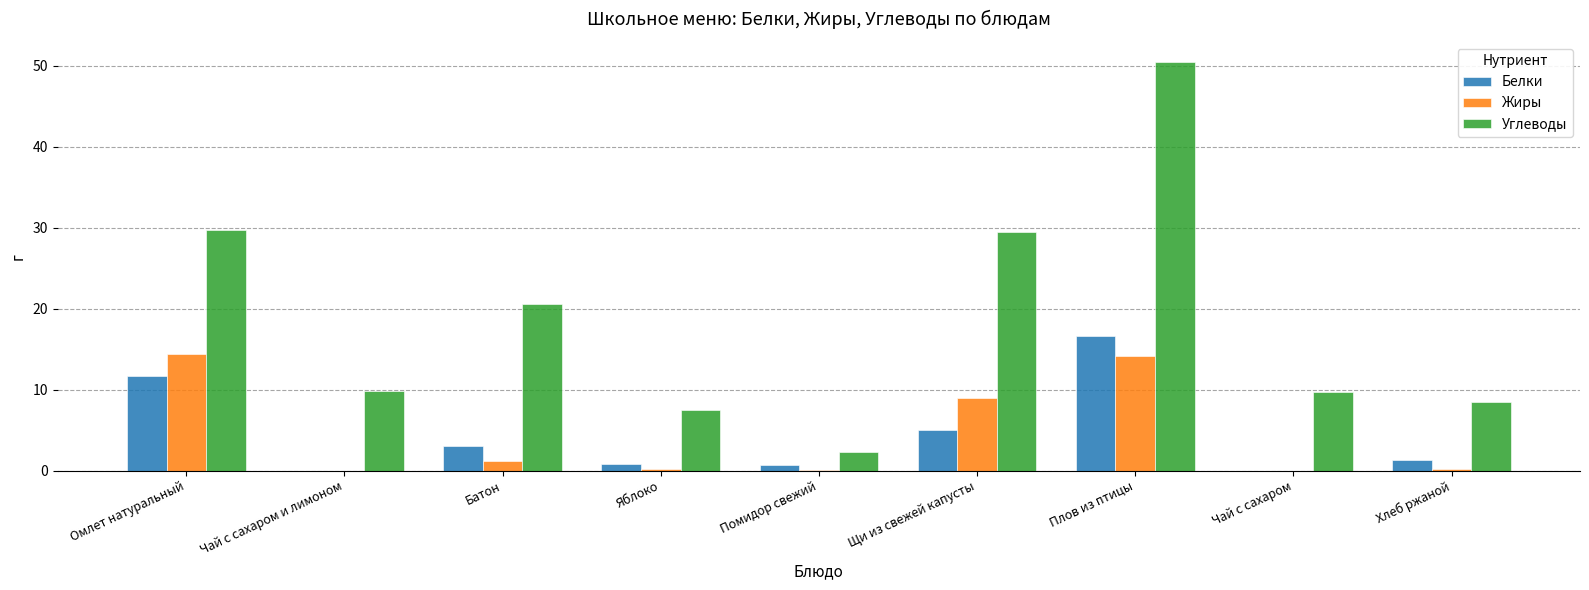

What is the maximum value for Белки?

16.6